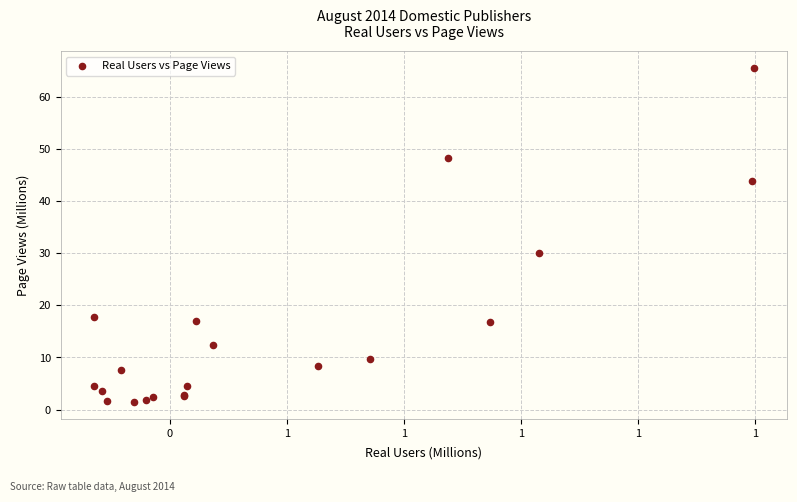

What Y value in the scatter plot is closest to 33?

30.0